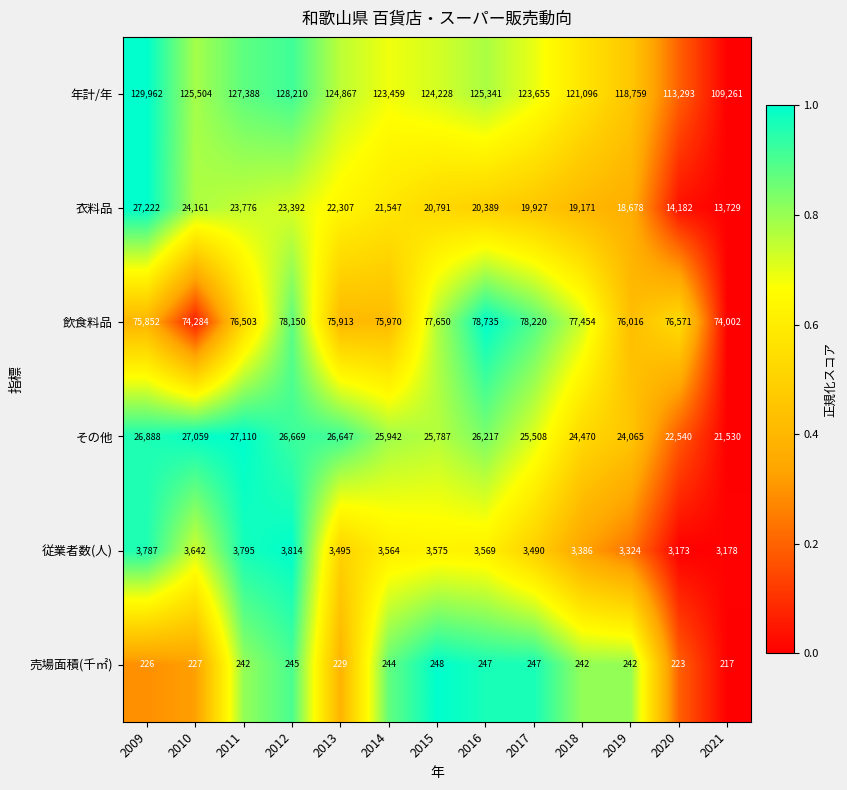

At how many categories does at least one series exceed 98453?

13